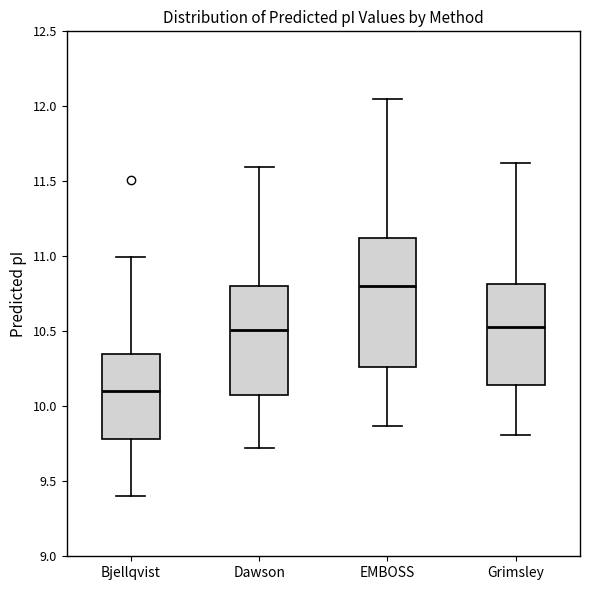

Where does the lower whisker of the box for Bjellqvist end on the y-axis? The values are not printed on the chart, so give them approximately, as read against the axis.

9.40